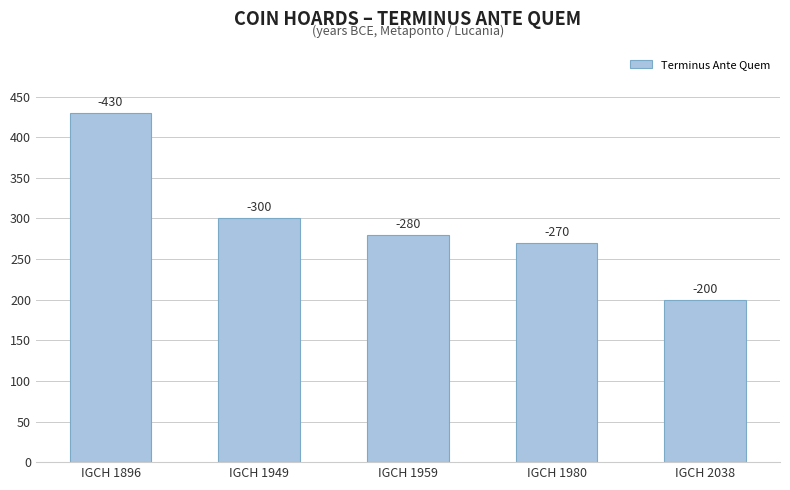

How many bars are there in total?

5